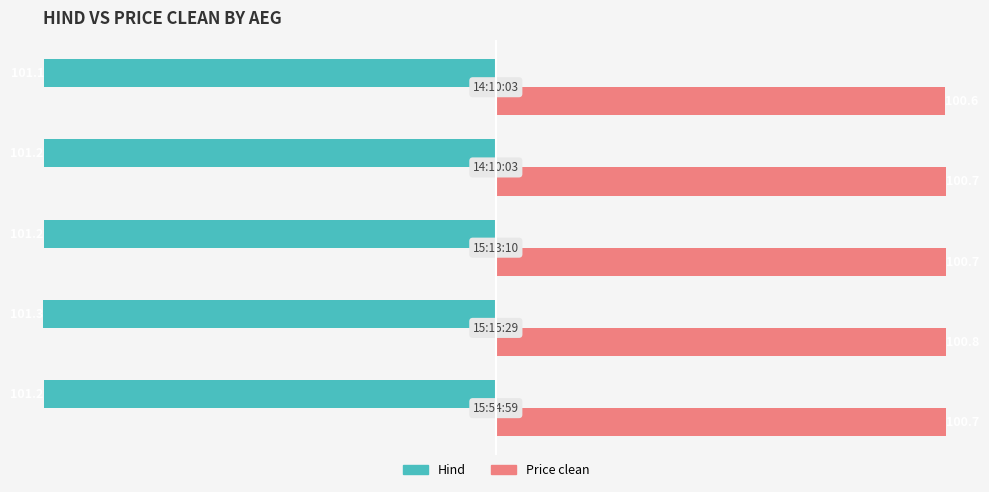

What is the value of the Hind bar at the 5th from the left?

101.1